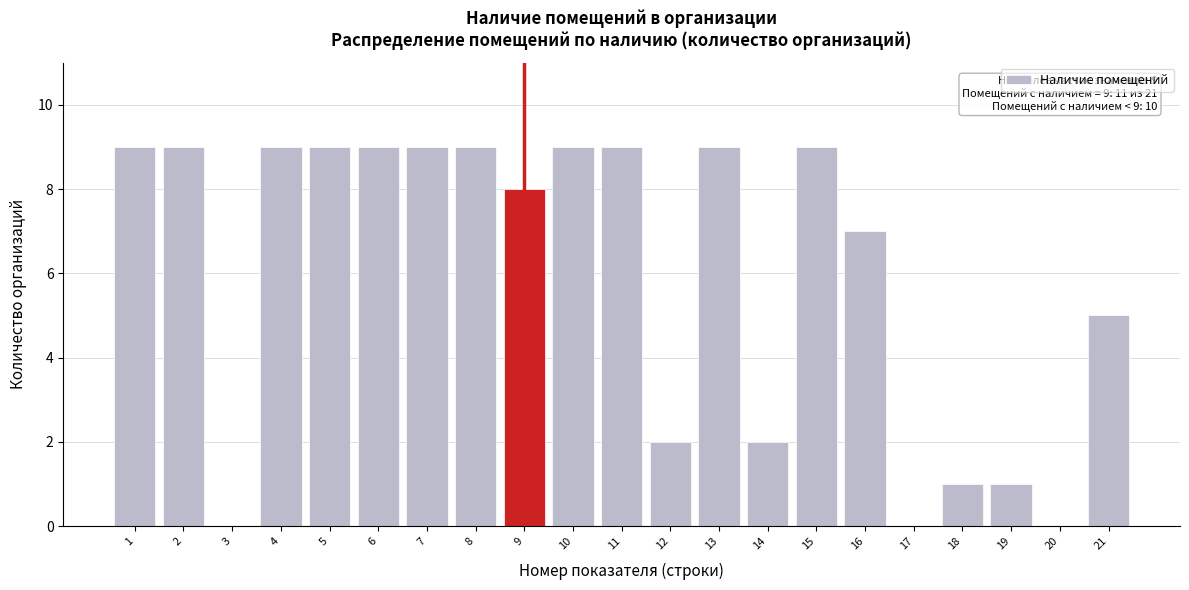

Reading left to right, what are all the values shown in this chart?

1=9	2=9	3=0	4=9	5=9	6=9	7=9	8=9	9=8	10=9	11=9	12=2	13=9	14=2	15=9	16=7	17=0	18=1	19=1	20=0	21=5